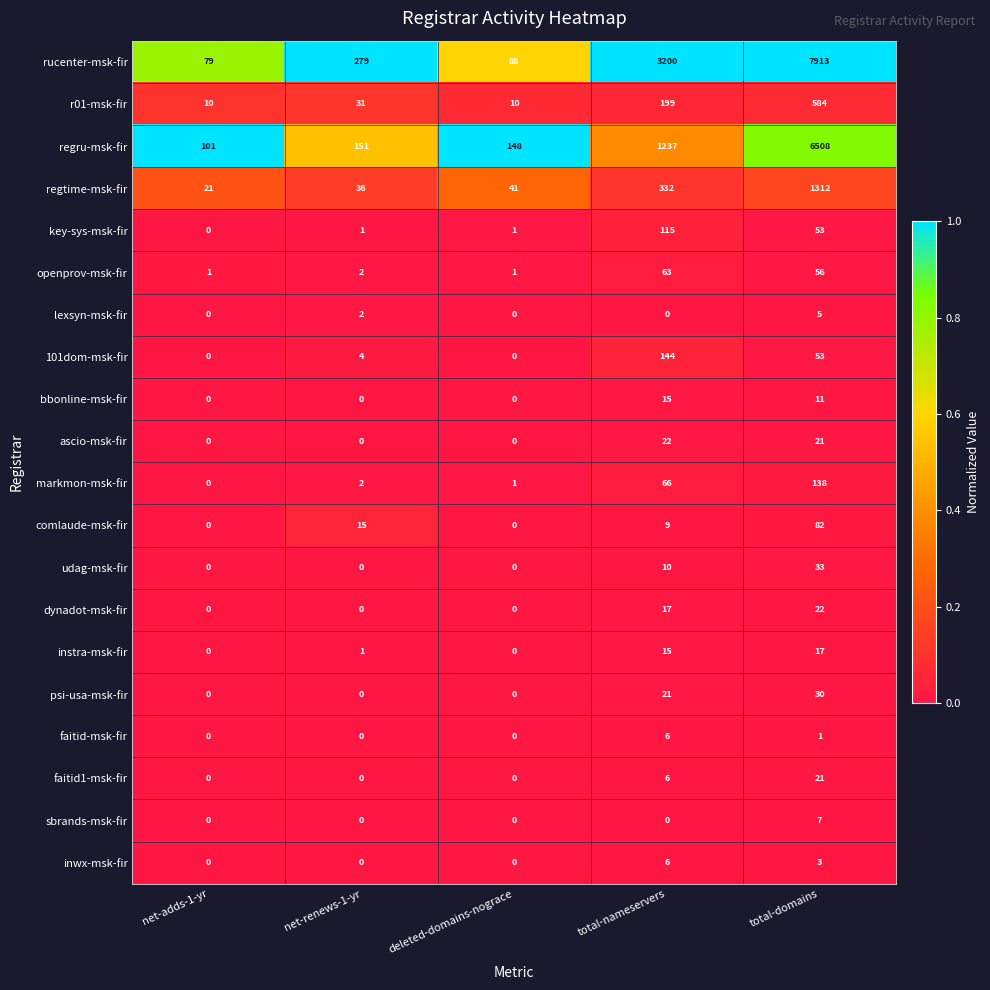

Is it true that bbonline-msk-fir equals 6 at total-domains?

False